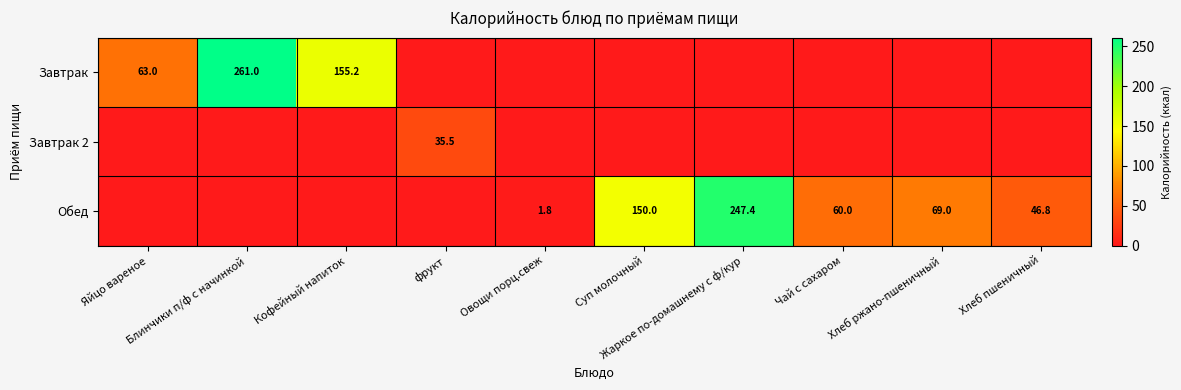

What is the average value of the Обед series?

57.5